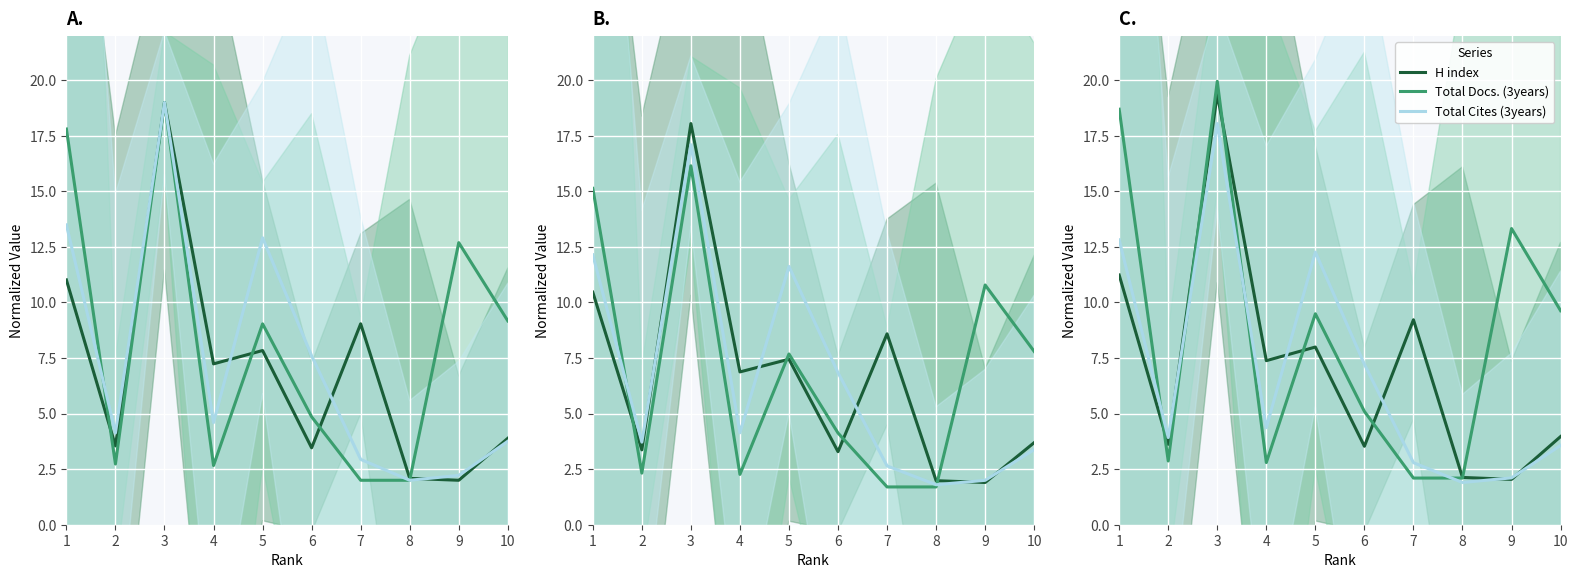

Is it true that Total Cites (3years) equals 3.6 at 10?

True